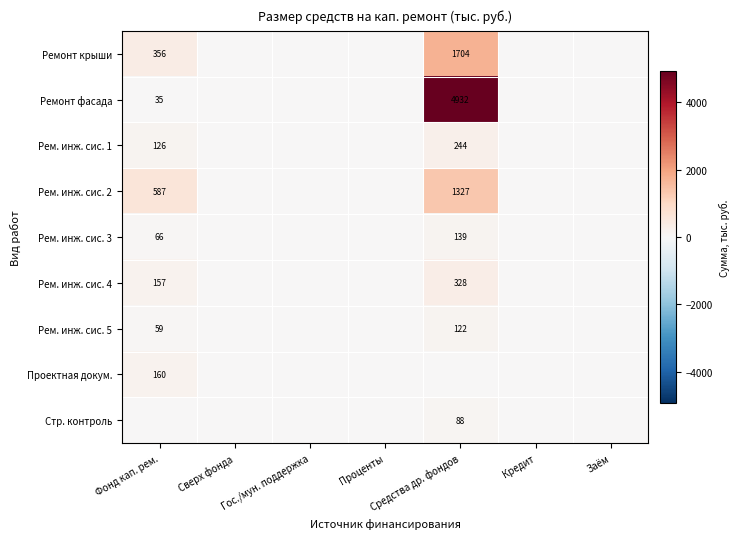

The Ремонт фасада series shows 34.9 at Фонд кап. рем.. True or false?

True